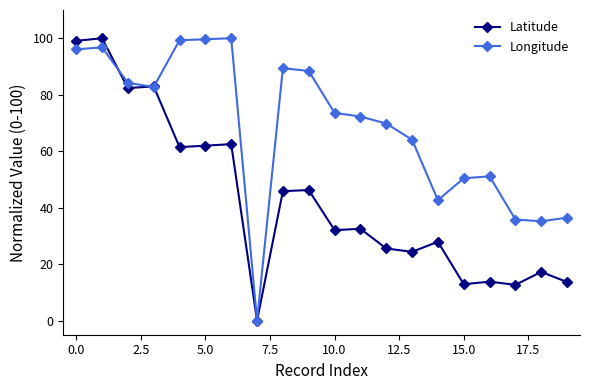

Rank the series by their average value, from highest to lowest.

Longitude, Latitude